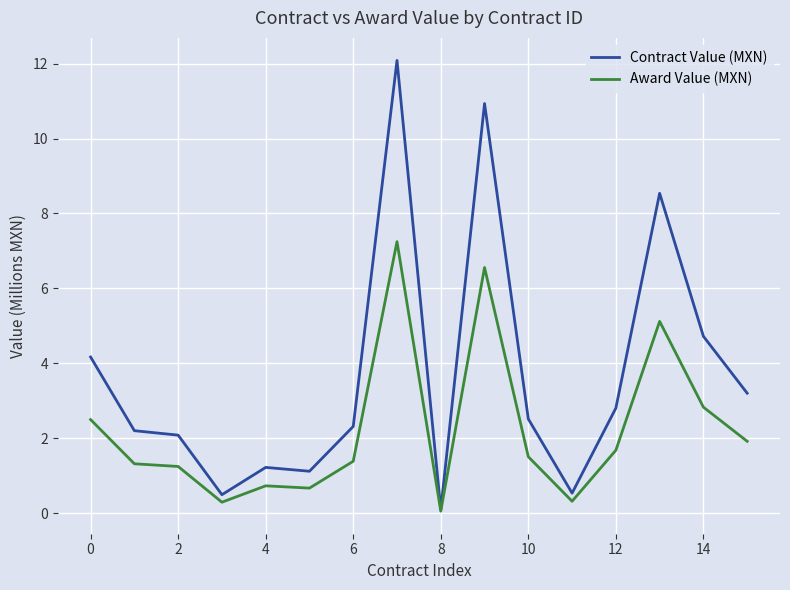

List the series in order of their overall mean, highest first.

Contract Value (MXN), Award Value (MXN)